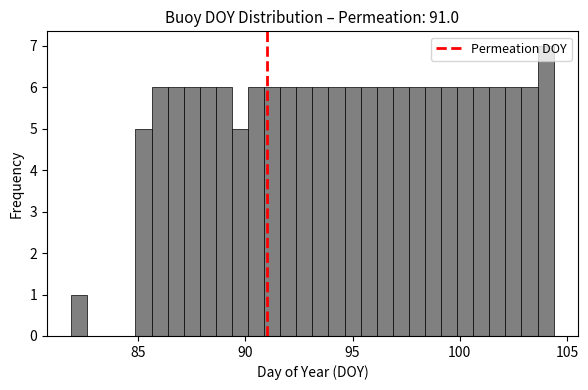

Around what value on the x-axis is the tallest bar? Give the approximate position of its centre, as read against the axis.

104.0